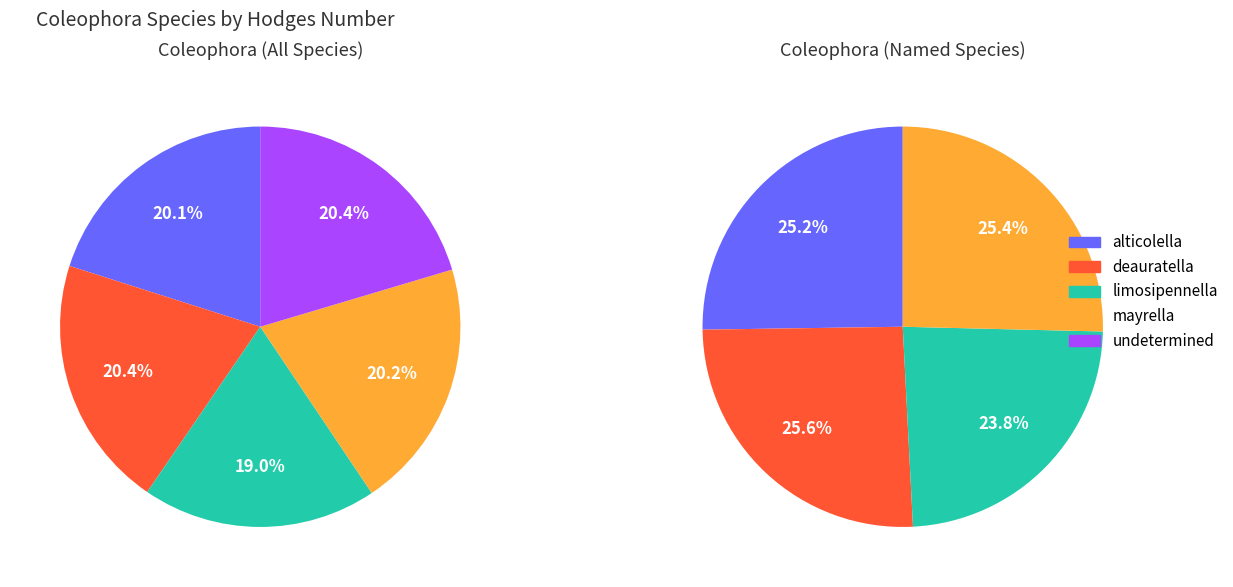

The undetermined slice represents 29% of the pie. True or false?

False